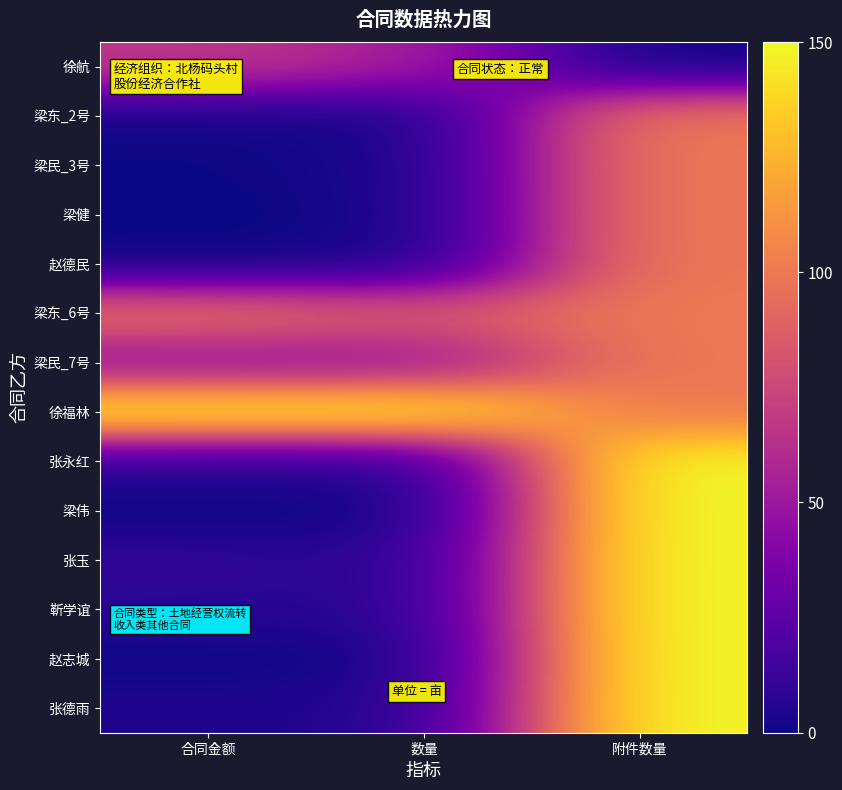

Rank the series by their maximum value, from highest to lowest.

徐福林, 张永红, 梁伟, 张玉, 靳学谊, 赵志城, 张德雨, 梁东_2号, 梁民_3号, 梁健, 赵德民, 梁东_6号, 梁民_7号, 徐航